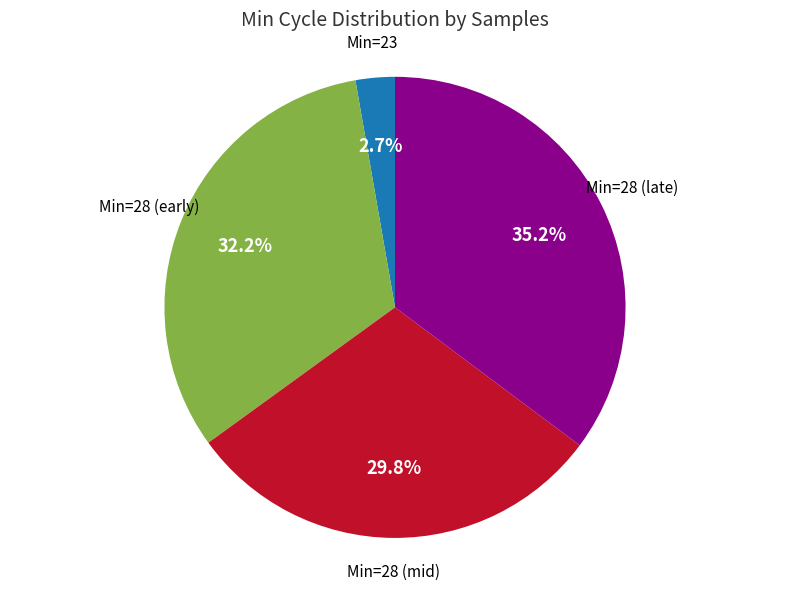

Is there a majority slice in this chart?

No